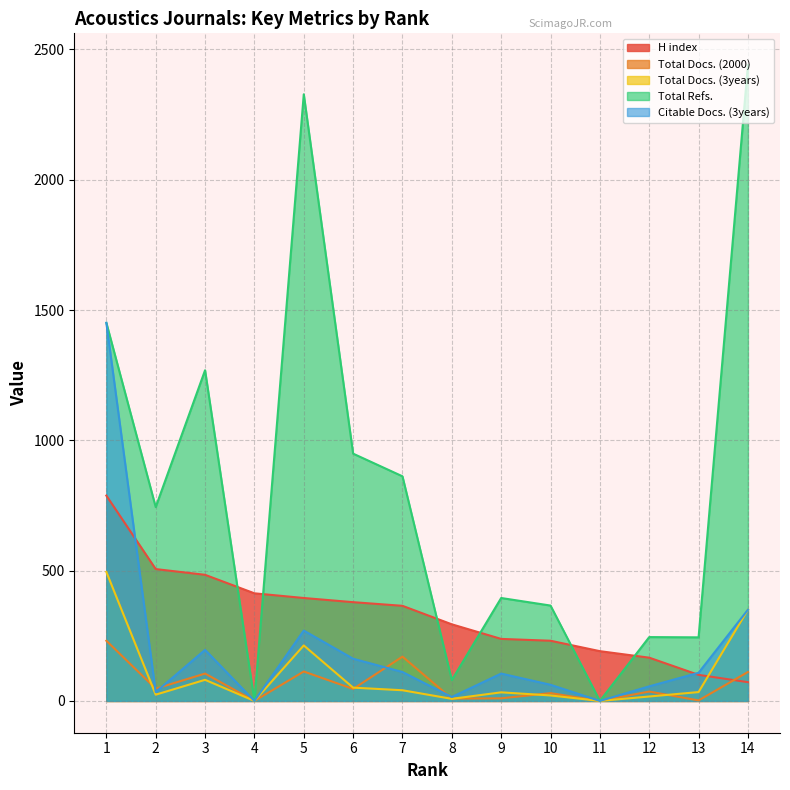

How many series are shown in this chart?

5